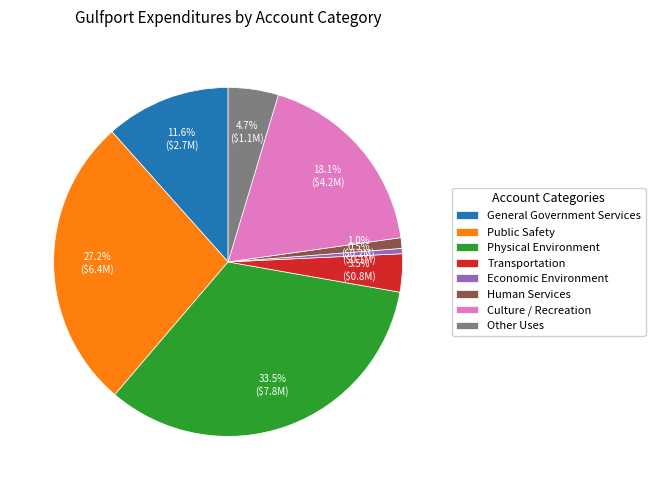

To the nearest percent, what portion does Other Uses represent?

5%